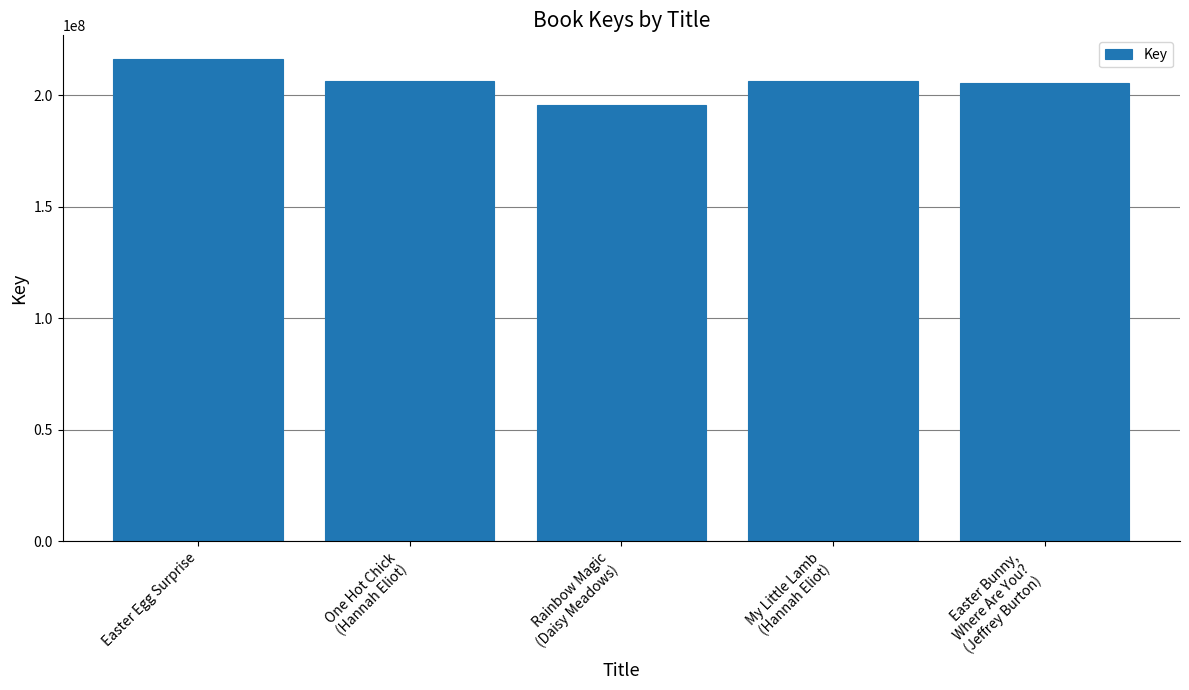

What is the maximum value shown in the chart?

215971990